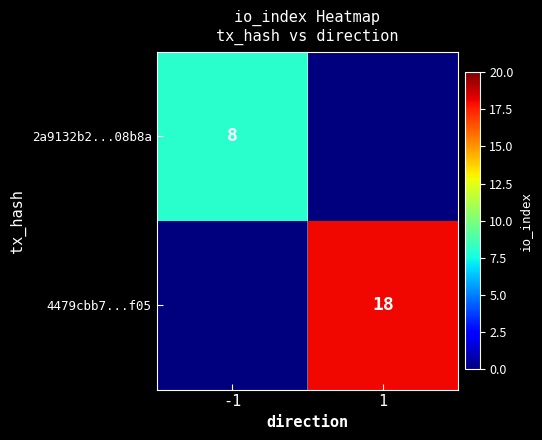

What is the spread (max minus min) of values at 1?

18